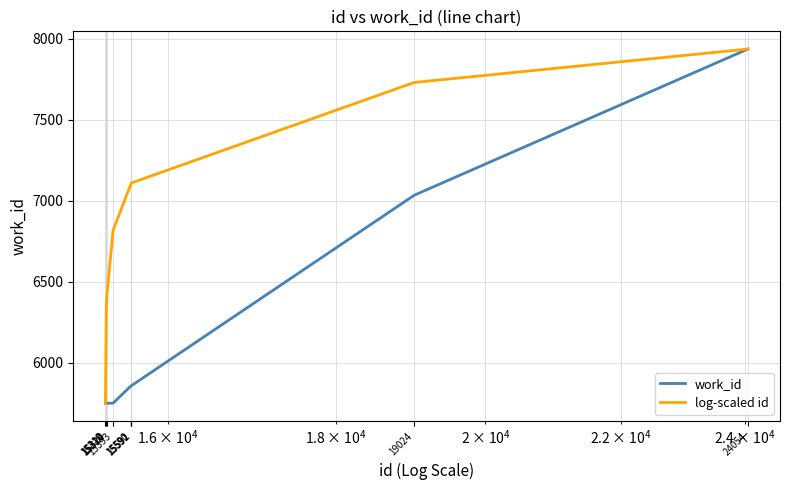

Rank the series by their average value, from highest to lowest.

log-scaled id, work_id